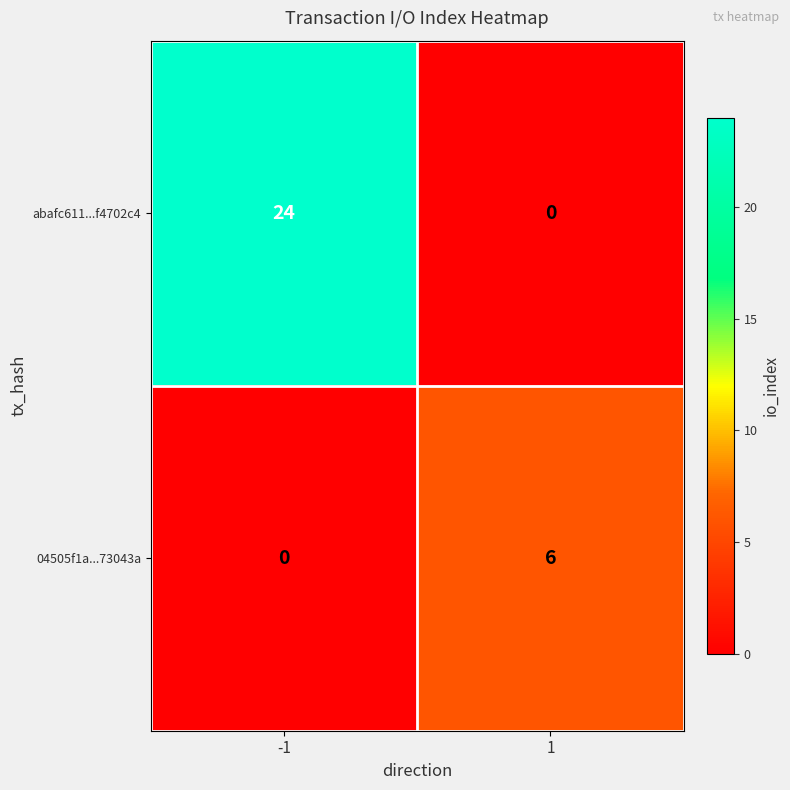

What is the spread (max minus min) of values at 1?

6